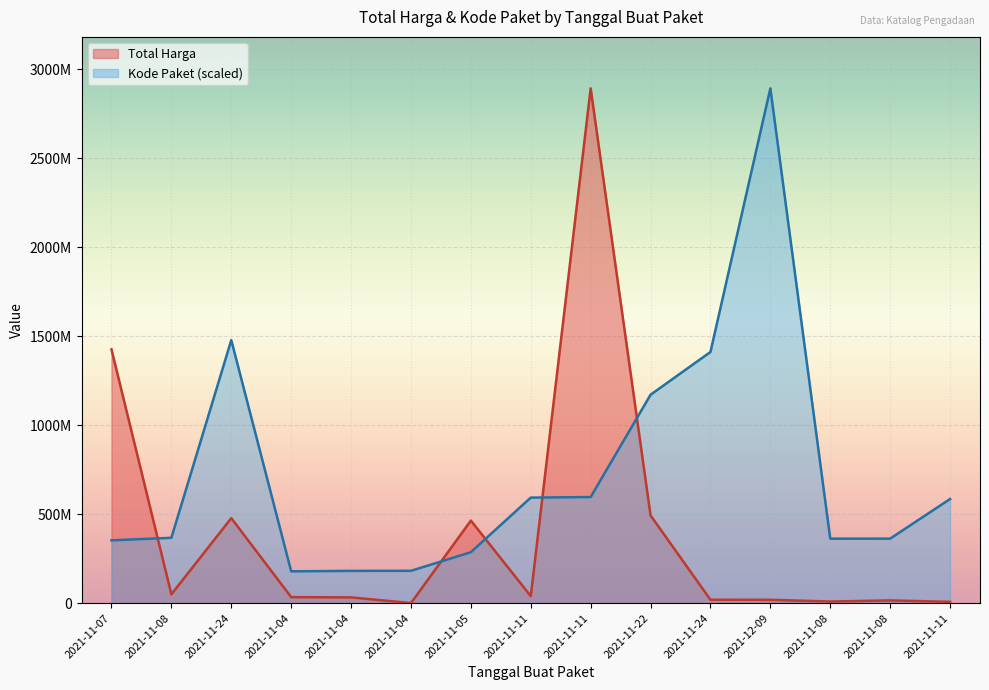

True or false: Total Harga has a value of 11799297.3 at 2021-11-11.

False